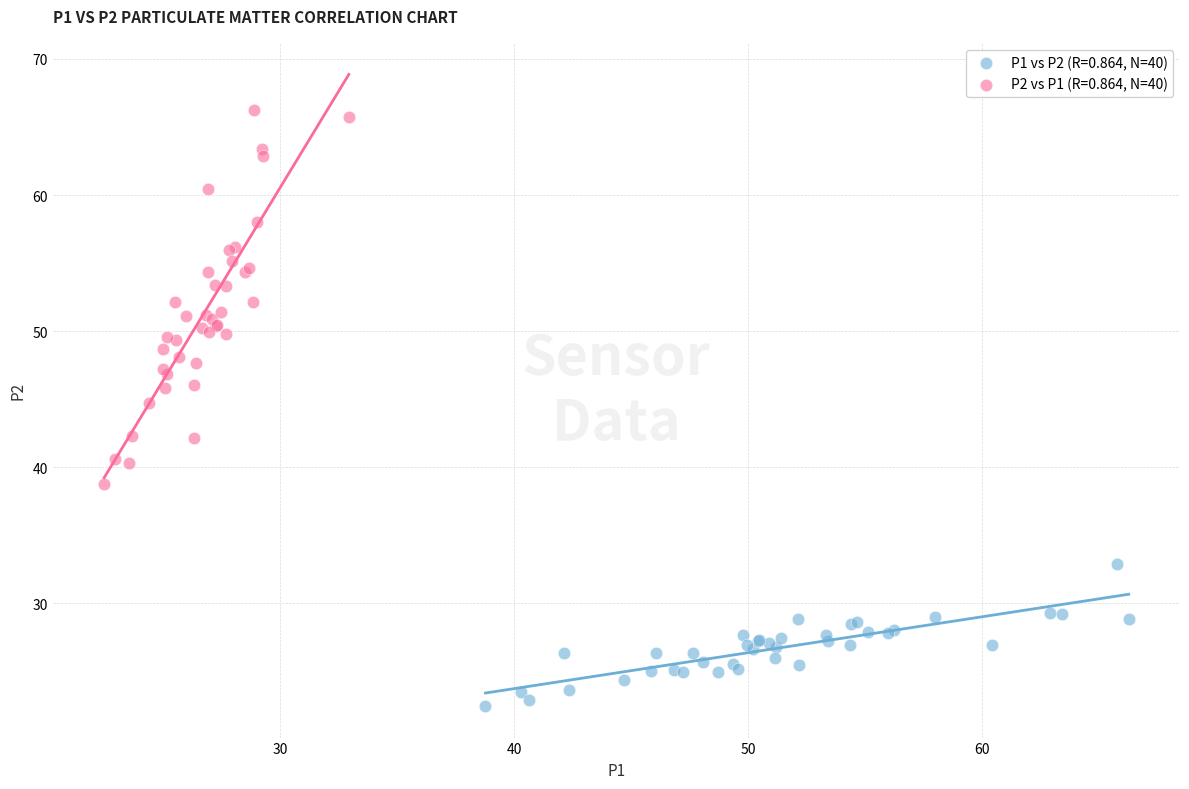

Which series reaches the maximum Y coordinate?

P2 vs P1 (R=0.864, N=40)